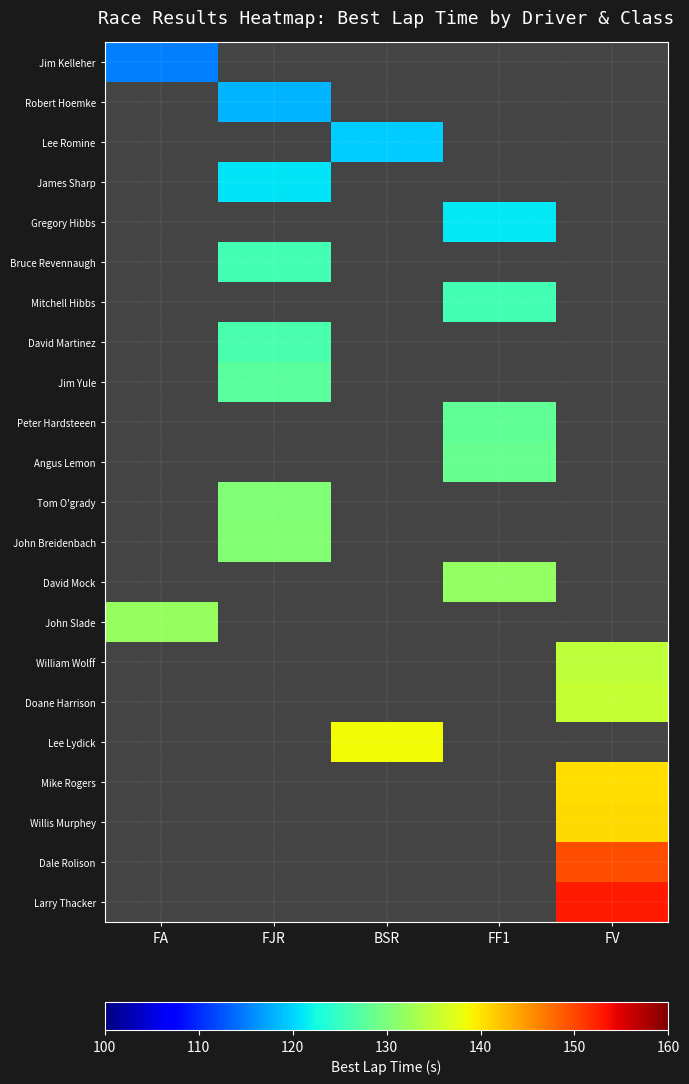

List the series in order of their peak value, highest first.

Larry Thacker, Dale Rolison, Willis Murphey, Mike Rogers, Lee Lydick, Doane Harrison, William Wolff, John Slade, David Mock, John Breidenbach, Tom O'grady, Angus Lemon, Peter Hardsteeen, Jim Yule, David Martinez, Mitchell Hibbs, Bruce Revennaugh, Gregory Hibbs, James Sharp, Lee Romine, Robert Hoemke, Jim Kelleher